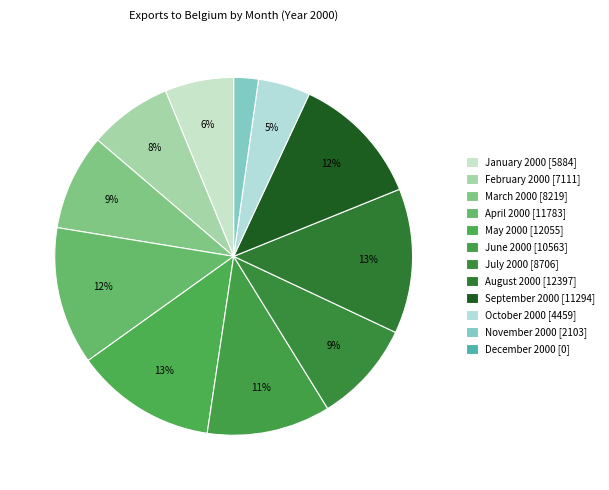

How many slices are in this pie chart?

12